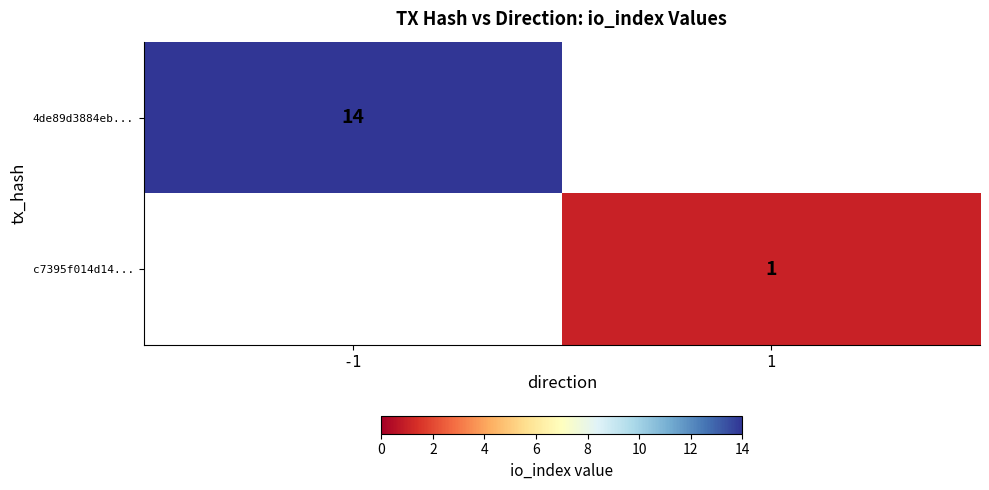

What is the total value across all series at -1?

14